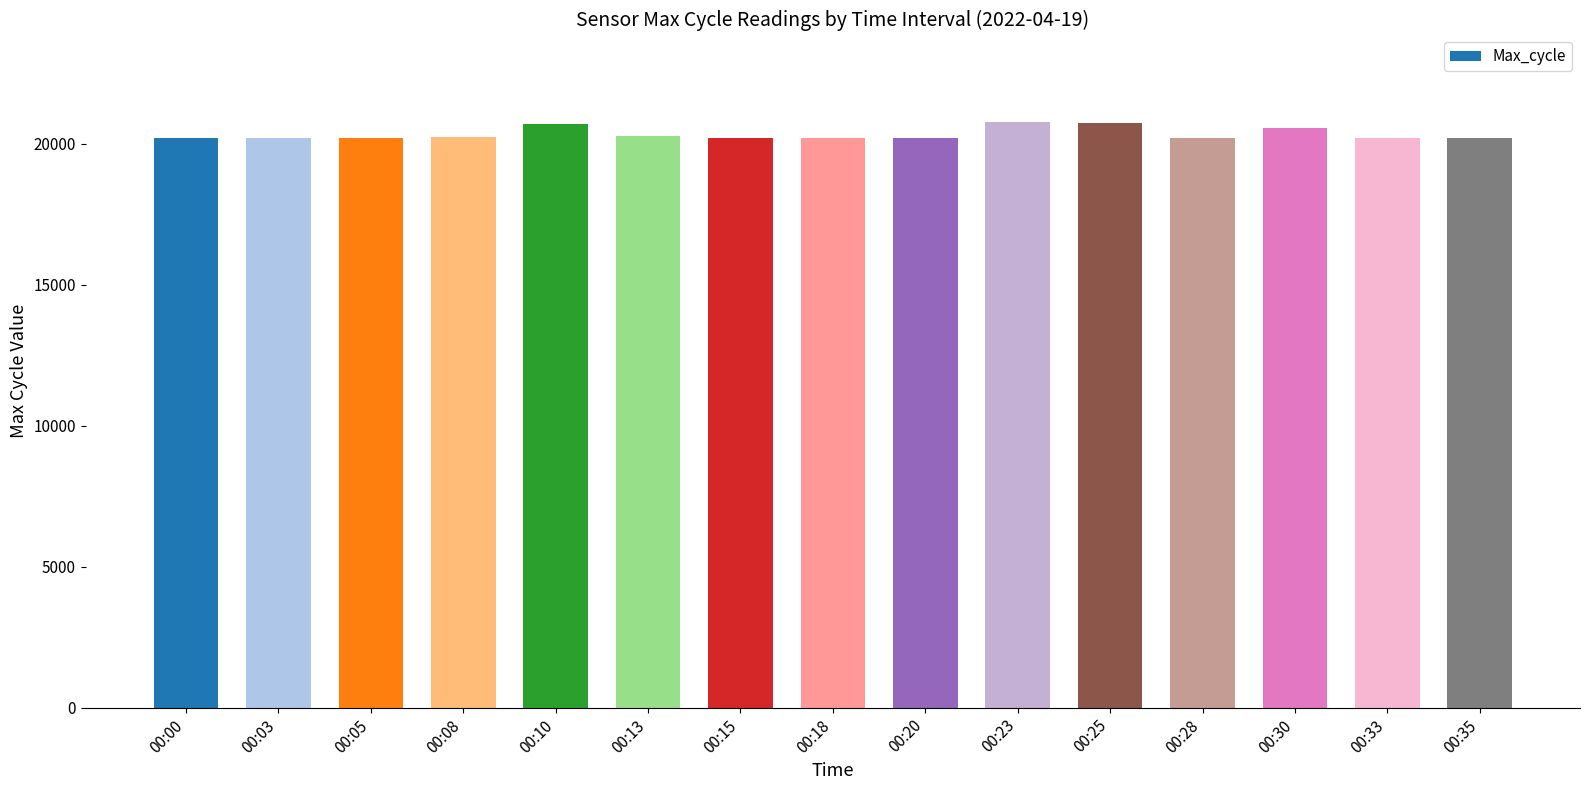

What is the maximum value shown in the chart?

20759